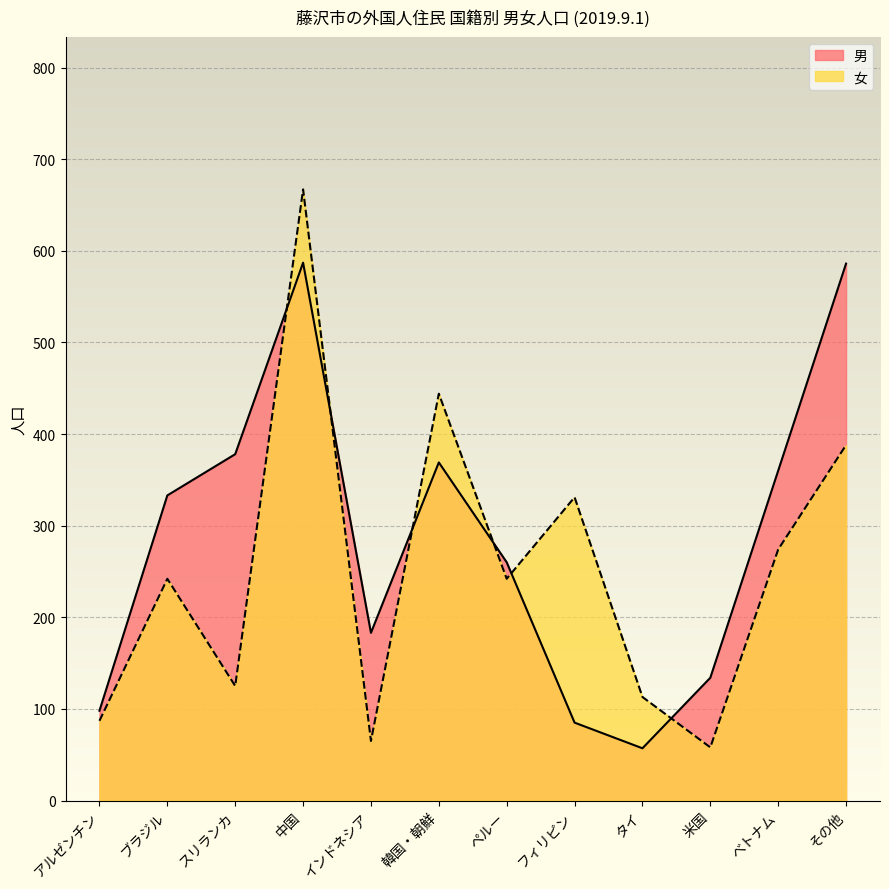

Between スリランカ and その他, which series saw the biggest shift?

女